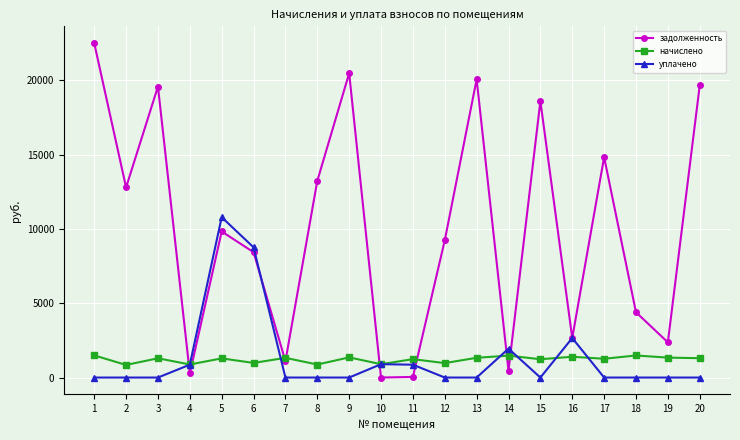

What is the value of the задолженность point at the 15th from the left?

18592.3